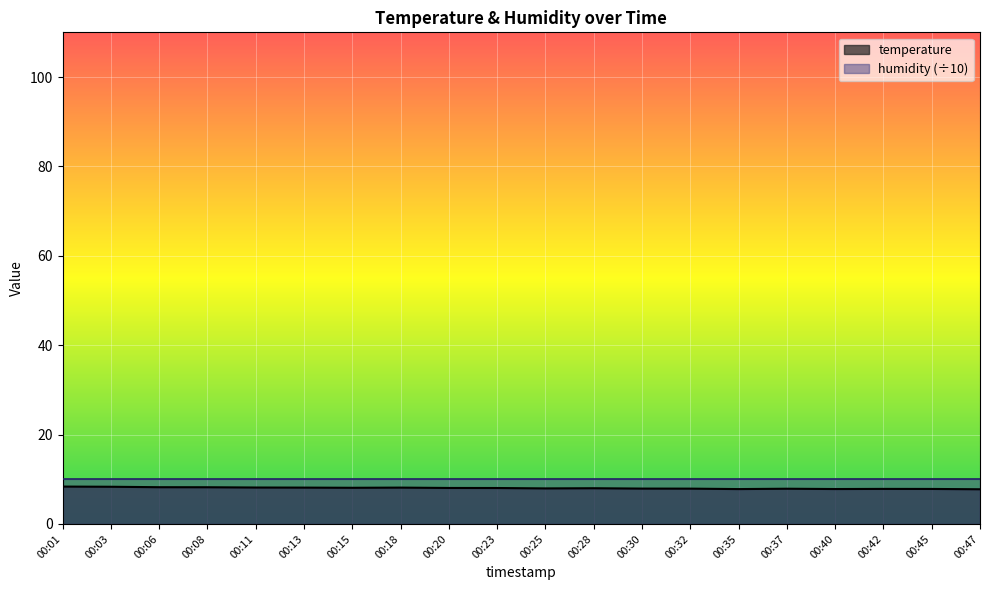

List the labels in order of value, largest first.

00:01, 00:03, 00:06, 00:08, 00:11, 00:13, 00:18, 00:15, 00:20, 00:23, 00:28, 00:25, 00:30, 00:32, 00:37, 00:42, 00:45, 00:40, 00:35, 00:47